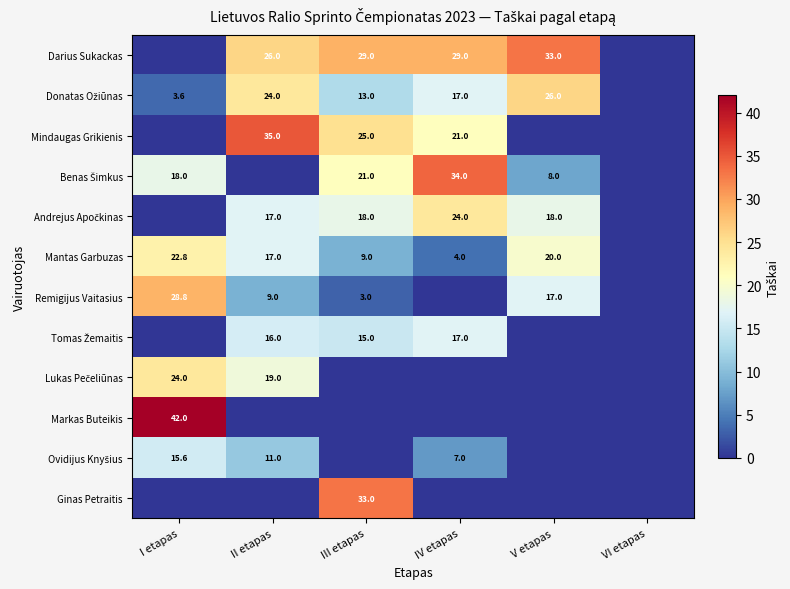

How many categories are shown in the chart?

6